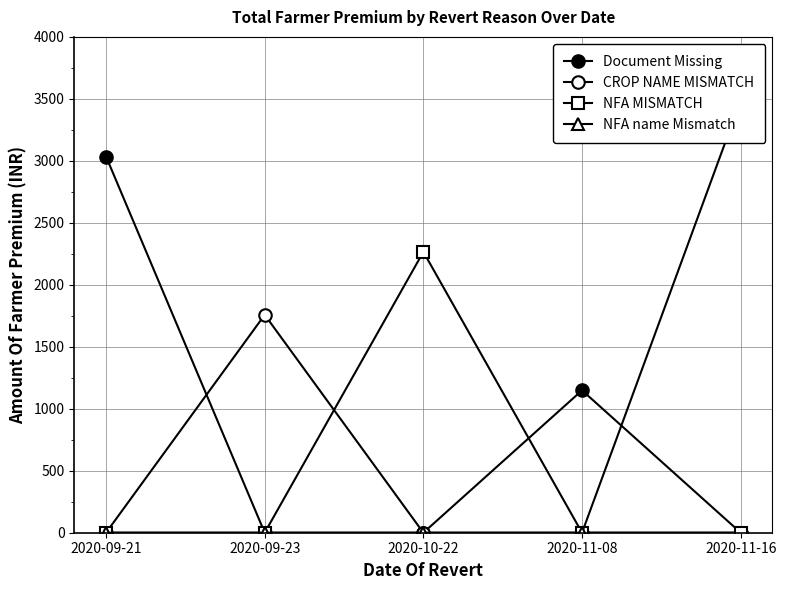

Reading right to left, transcribe all the data shown in this chart.

Document Missing: 2020-11-16=0.0	2020-11-08=1148.7	2020-10-22=0.0	2020-09-23=0.0	2020-09-21=3034.9
CROP NAME MISMATCH: 2020-11-16=0.0	2020-11-08=0.0	2020-10-22=0.0	2020-09-23=1757.8	2020-09-21=0.0
NFA MISMATCH: 2020-11-16=0.0	2020-11-08=0.0	2020-10-22=2265.9	2020-09-23=0.0	2020-09-21=0.0
NFA name Mismatch: 2020-11-16=3487.7	2020-11-08=0.0	2020-10-22=0.0	2020-09-23=0.0	2020-09-21=0.0